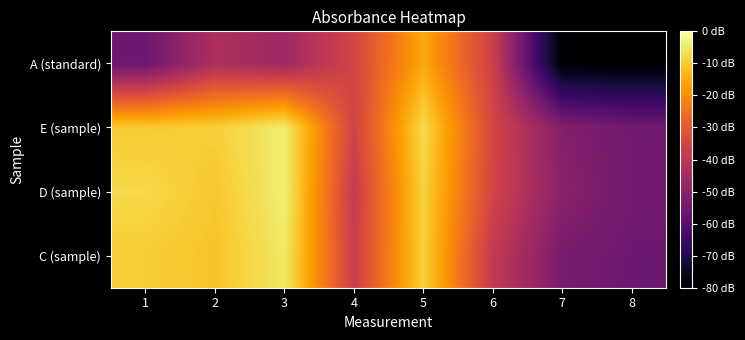

Rank the series by their maximum value, from highest to lowest.

D (sample), E (sample), C (sample), A (standard)